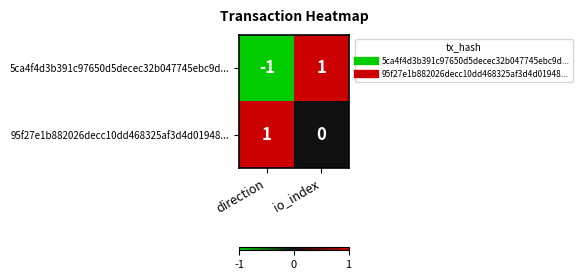

At which label is 5ca4f4d3b391c97650d5decec32b047745ebc9d... closest to 0?

direction